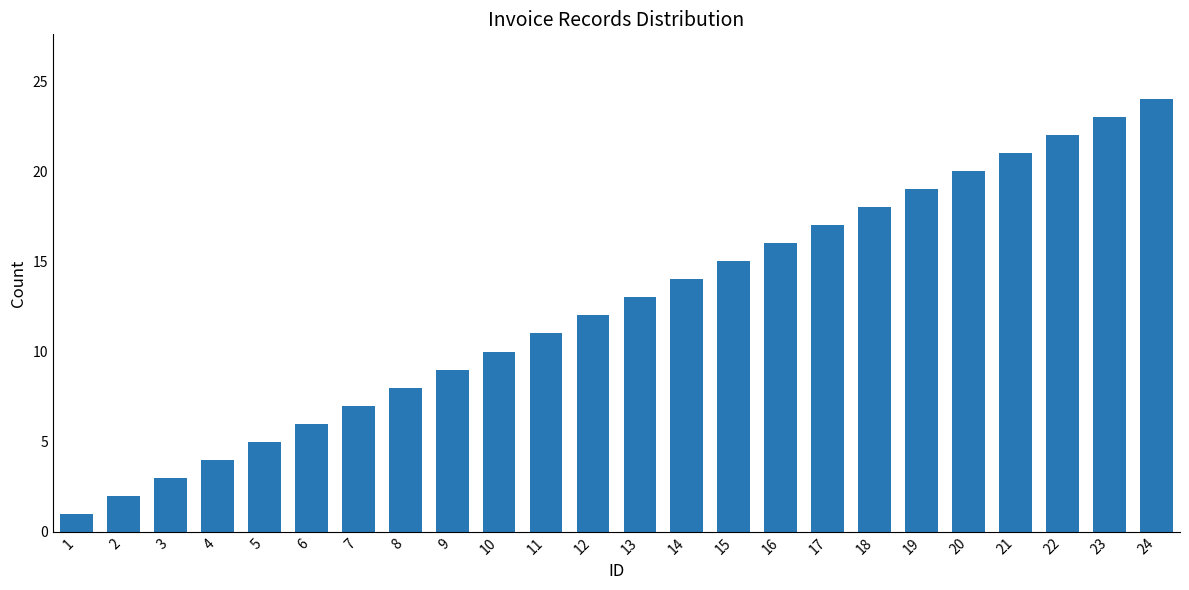

At which category does the chart reach its minimum across all series?

1